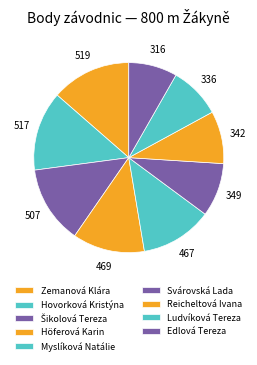

To the nearest percent, what portion does Hovorková Kristýna represent?

14%